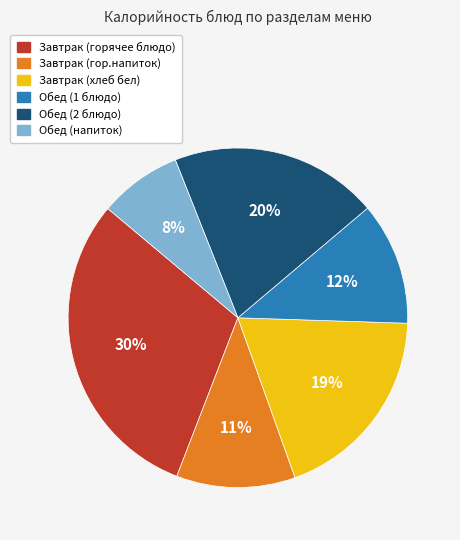

Do Обед (2 блюдо) and Обед (1 блюдо) together represent more than half of the pie?

No